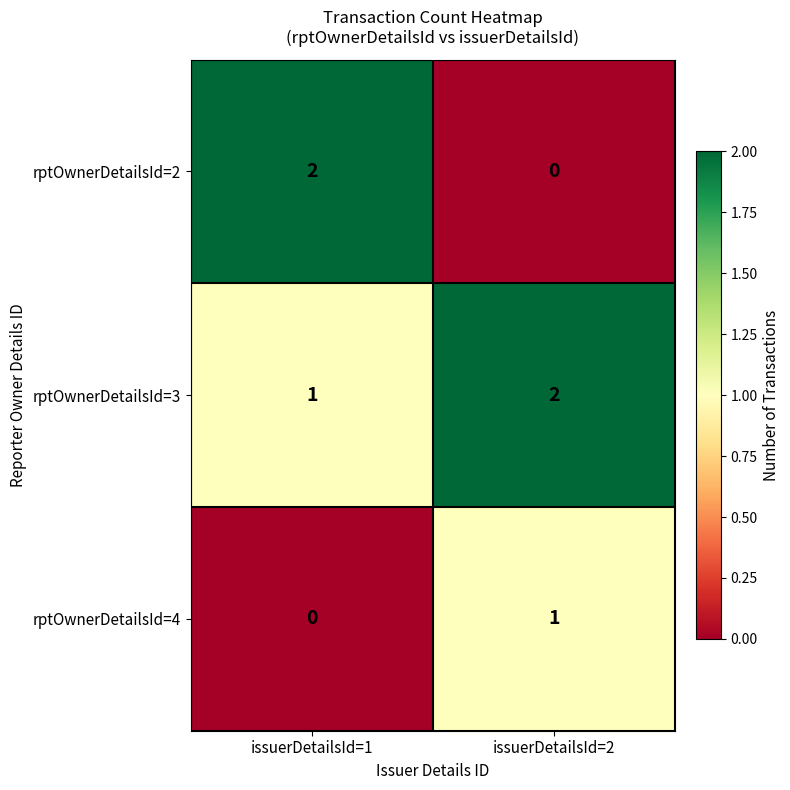

Which category has the highest value in the rptOwnerDetailsId=2 series?

issuerDetailsId=1